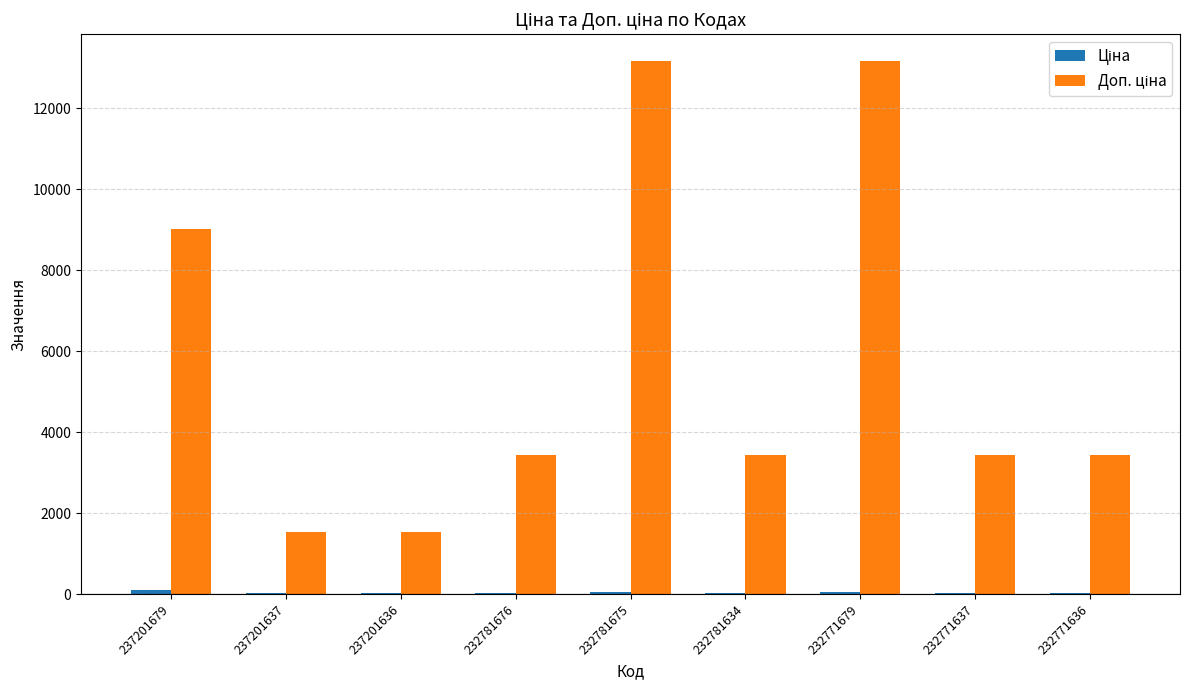

Count the number of categories in the chart.

9